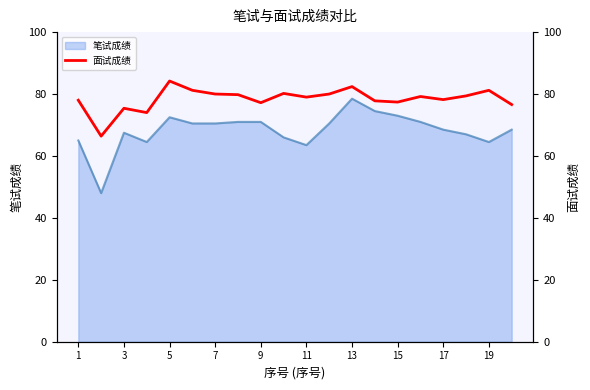

What is the maximum value for 笔试成绩?

78.5